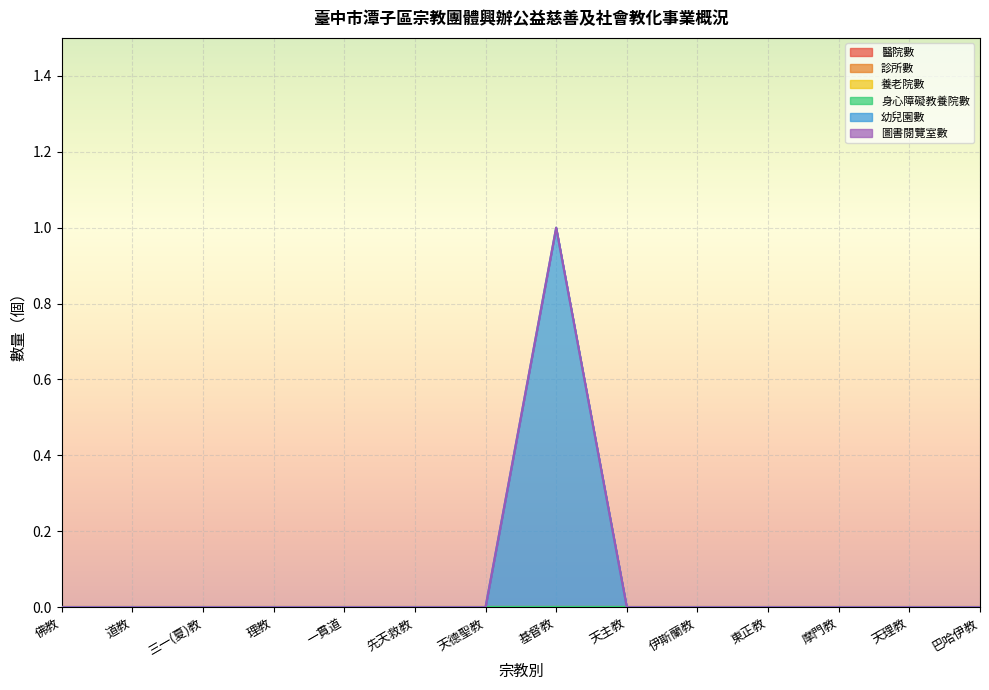

Which category has the lowest value in the 圖書閱覽室數 series?

佛教